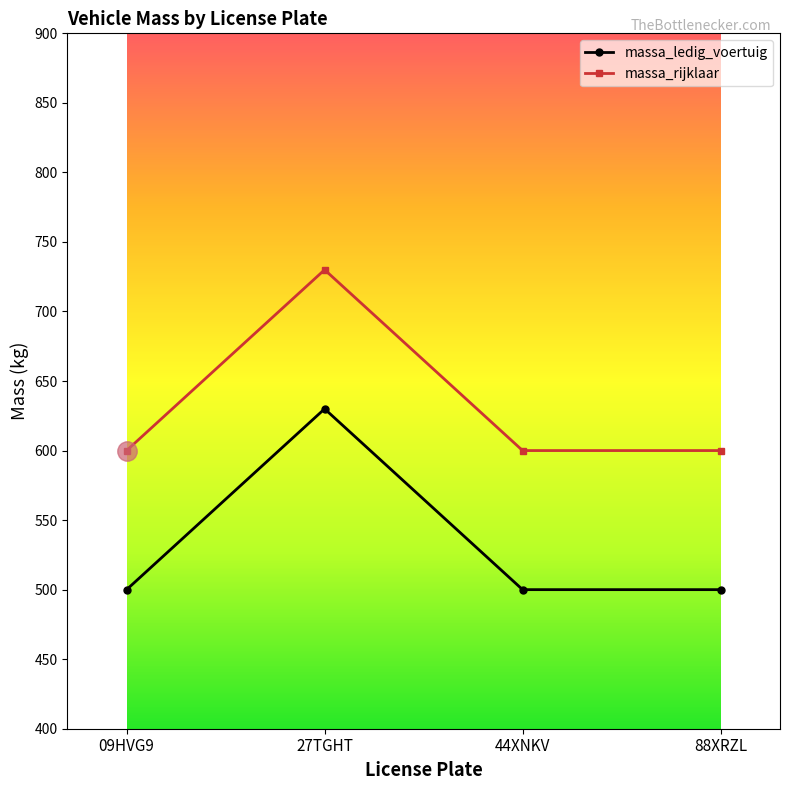

True or false: massa_ledig_voertuig and massa_rijklaar cross at least once.

False